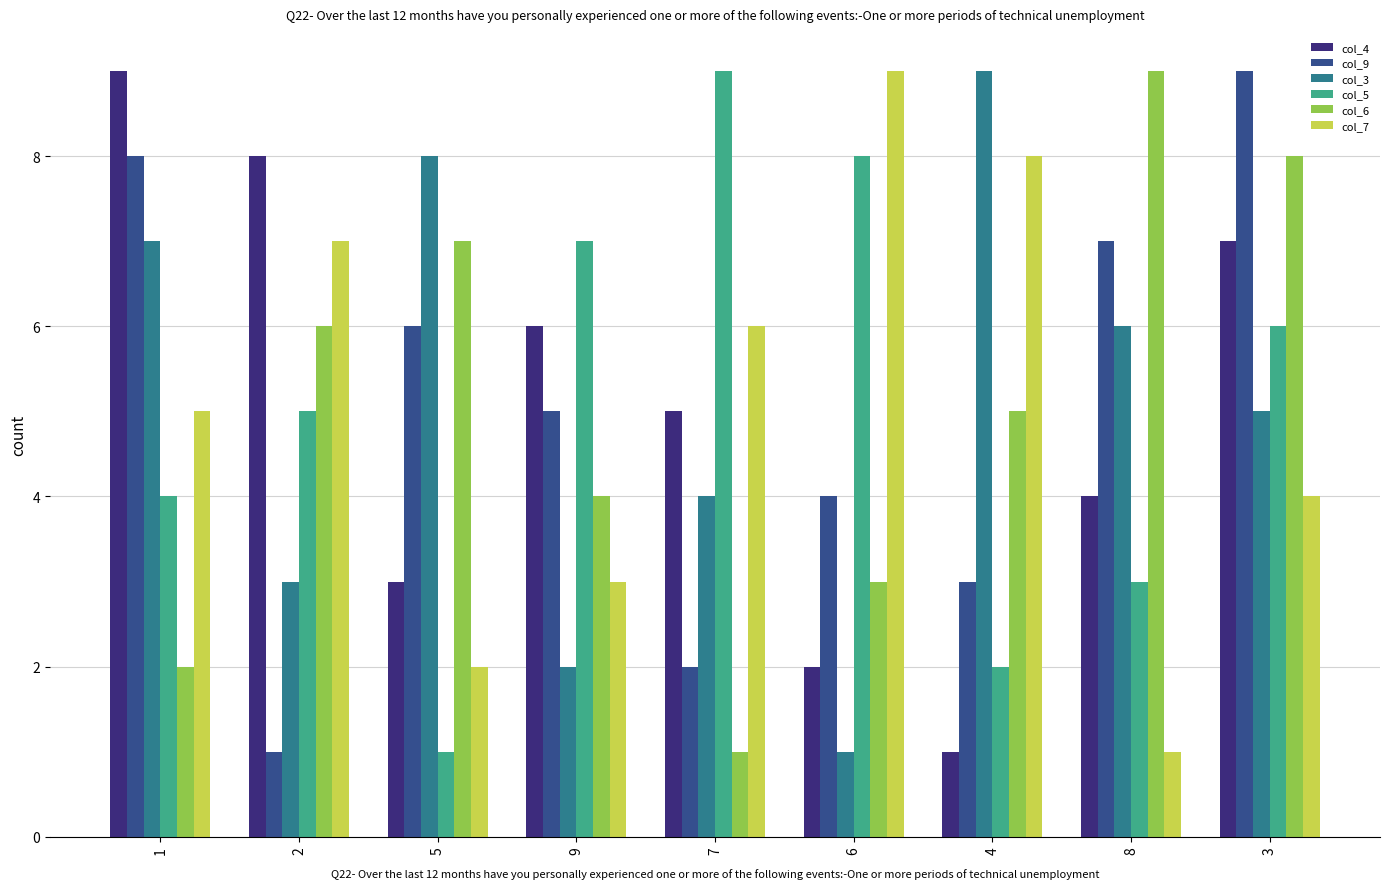

Reading left to right, transcribe all the data shown in this chart.

col_4: 1=9	2=8	5=3	9=6	7=5	6=2	4=1	8=4	3=7
col_9: 1=8	2=1	5=6	9=5	7=2	6=4	4=3	8=7	3=9
col_3: 1=7	2=3	5=8	9=2	7=4	6=1	4=9	8=6	3=5
col_5: 1=4	2=5	5=1	9=7	7=9	6=8	4=2	8=3	3=6
col_6: 1=2	2=6	5=7	9=4	7=1	6=3	4=5	8=9	3=8
col_7: 1=5	2=7	5=2	9=3	7=6	6=9	4=8	8=1	3=4